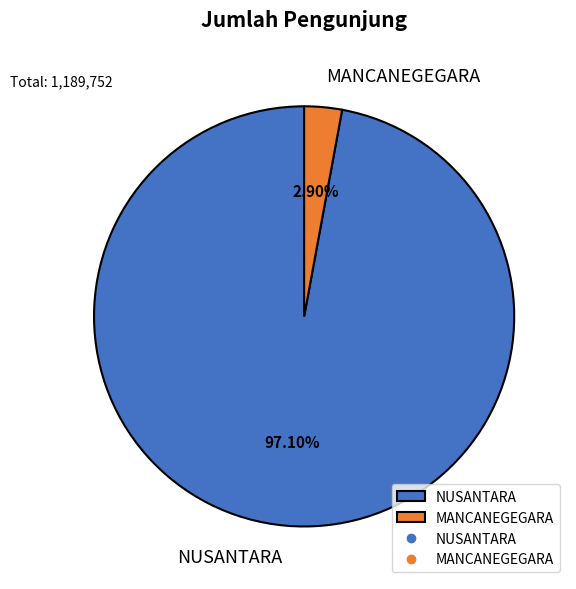

To the nearest percent, what is the difference between the largest and smallest slice percentages?

94%